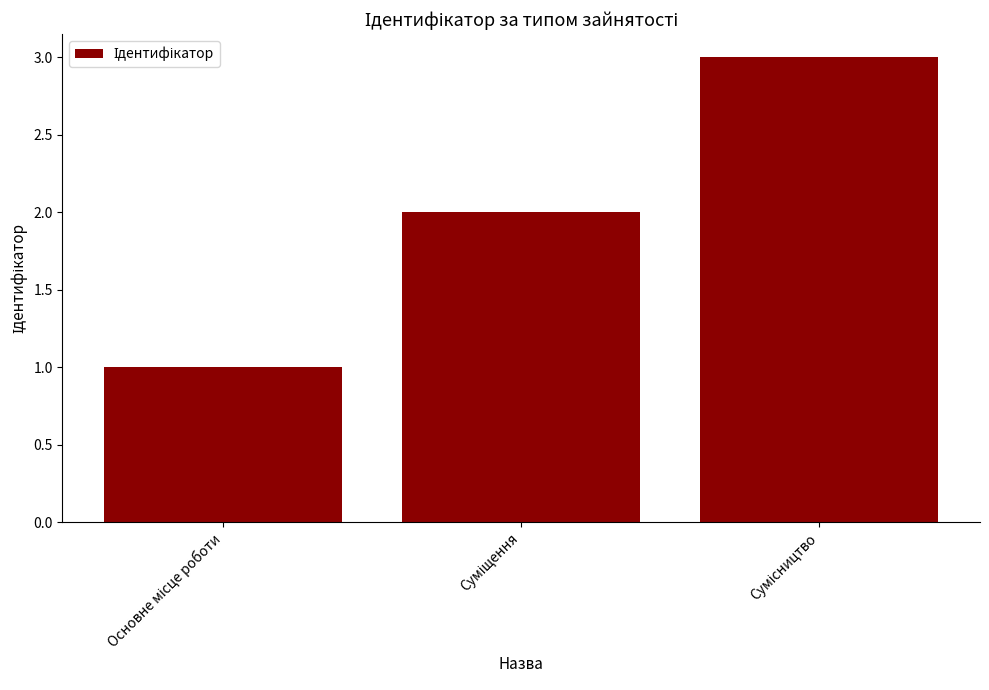

What is the sum of all values?

6